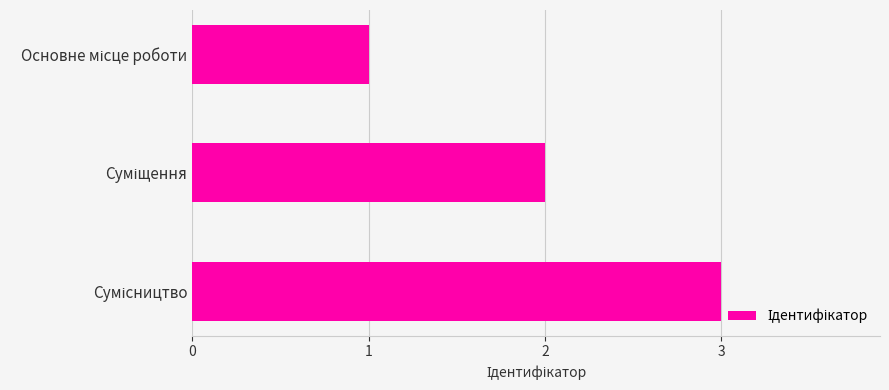

What is the sum of all values?

6